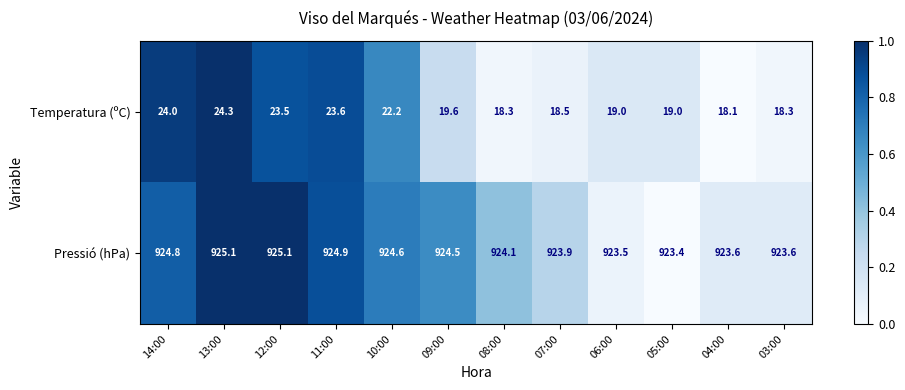

How many distinct data groups are displayed?

2